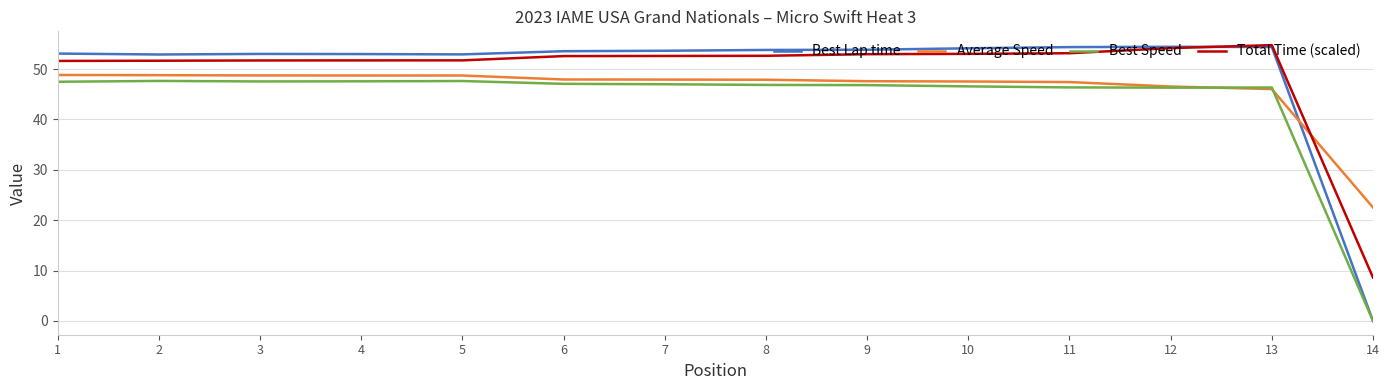

The value of Average Speed at 2 is 48.8. True or false?

True